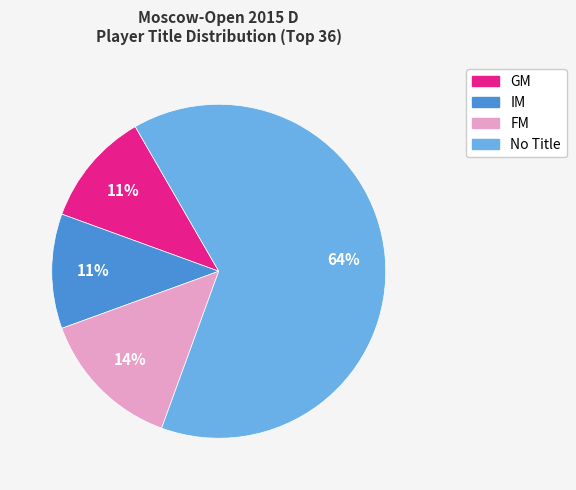

To the nearest percent, what percentage of the pie is FM?

14%